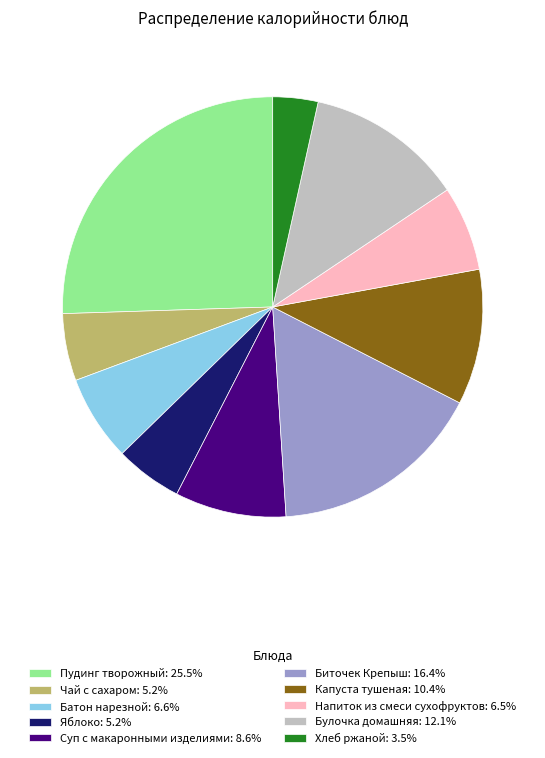

Is there a majority slice in this chart?

No